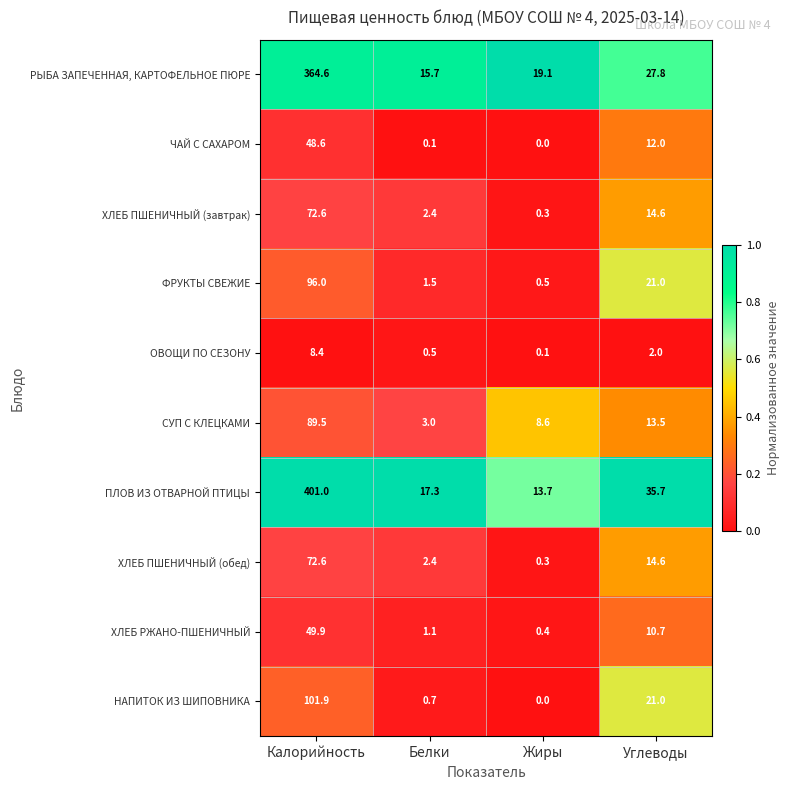

What is the average value of the ХЛЕБ РЖАНО-ПШЕНИЧНЫЙ series?

15.5